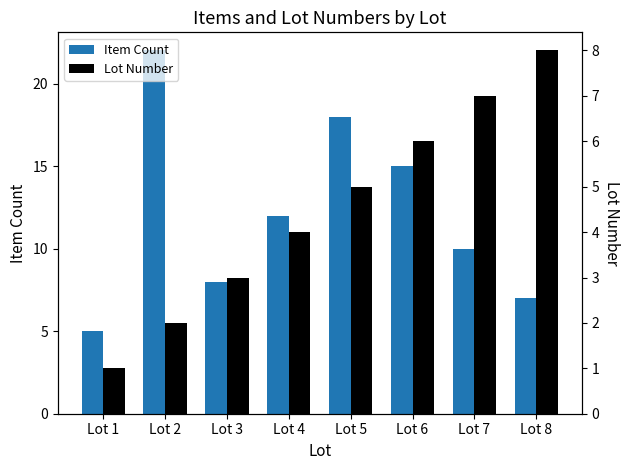

True or false: Item Count has a value of 5 at Lot 7.

False